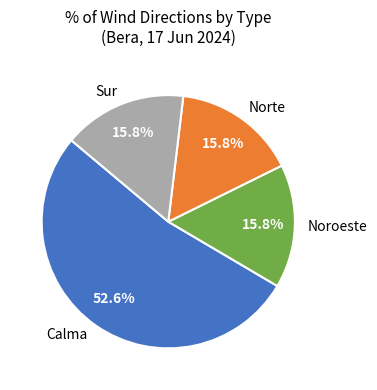

Does Norte represent more than half of the total?

No